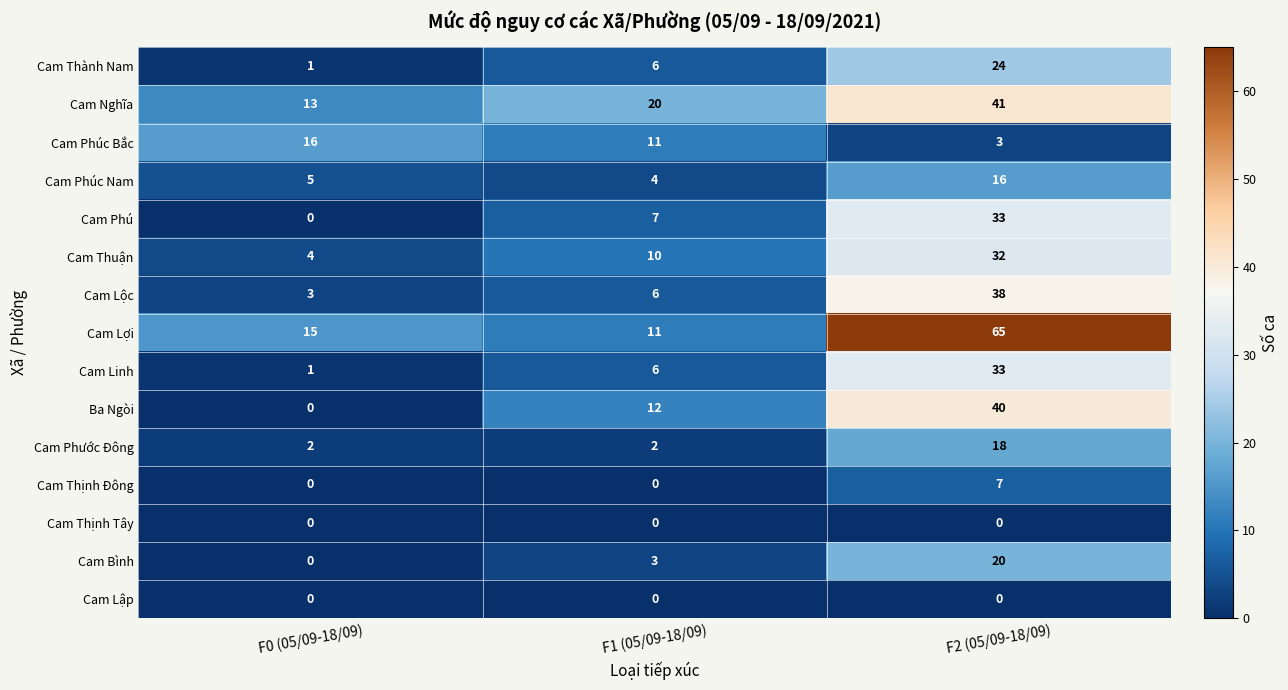

At which category is the sum across all series the highest?

F2 (05/09-18/09)